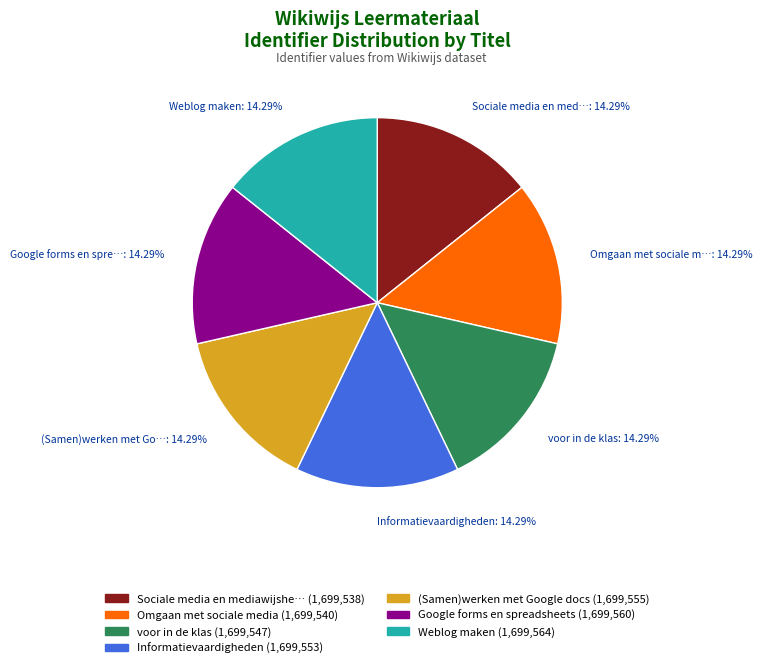

Does any single category account for the majority?

No